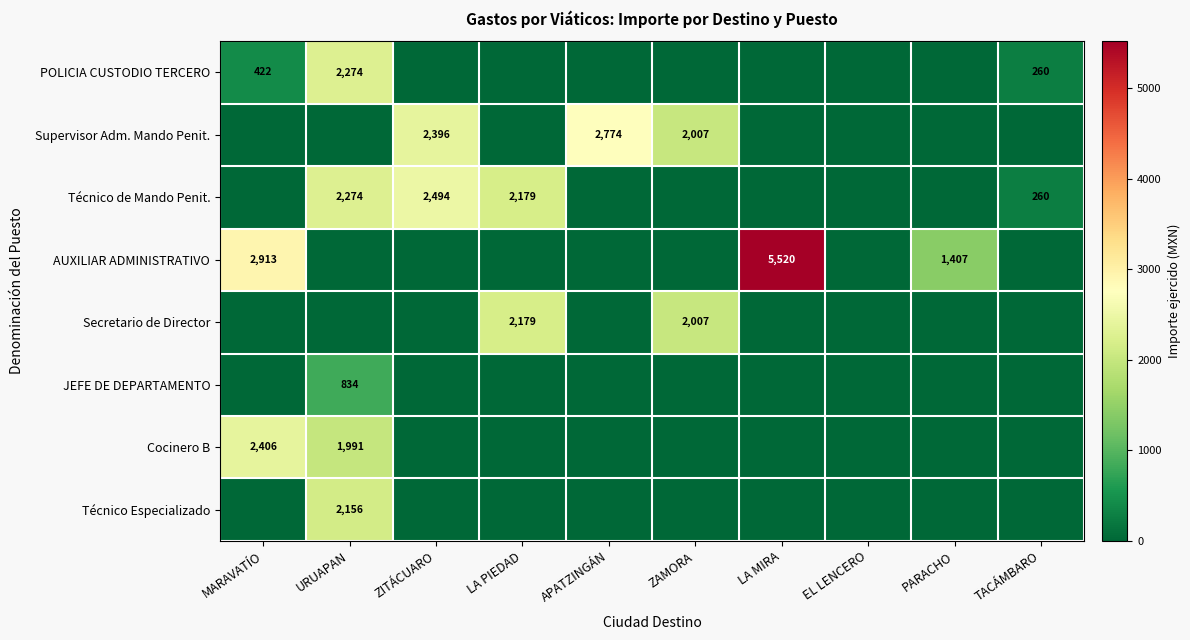

What is the average value of the Técnico Especializado series?

215.6